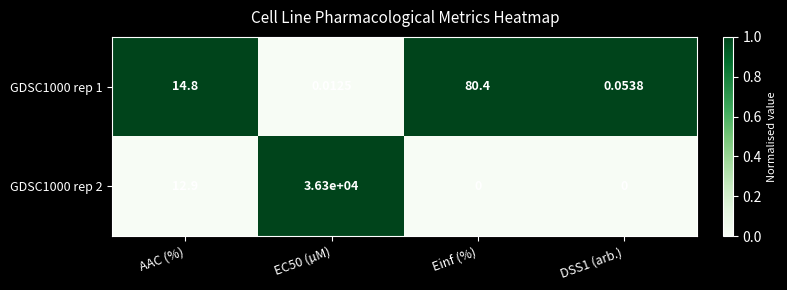

At Einf (%), list the series in order from largest to smallest.

GDSC1000 rep 1, GDSC1000 rep 2